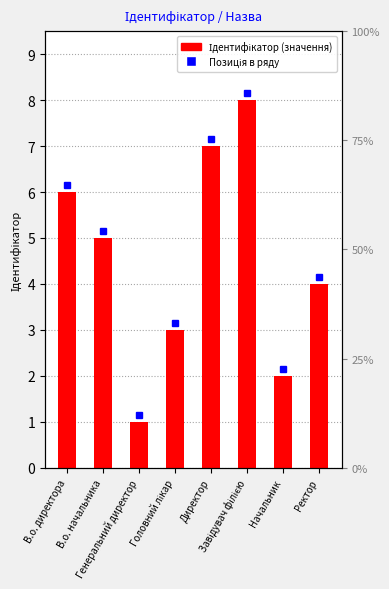

At which label is the value closest to 4?

Ректор